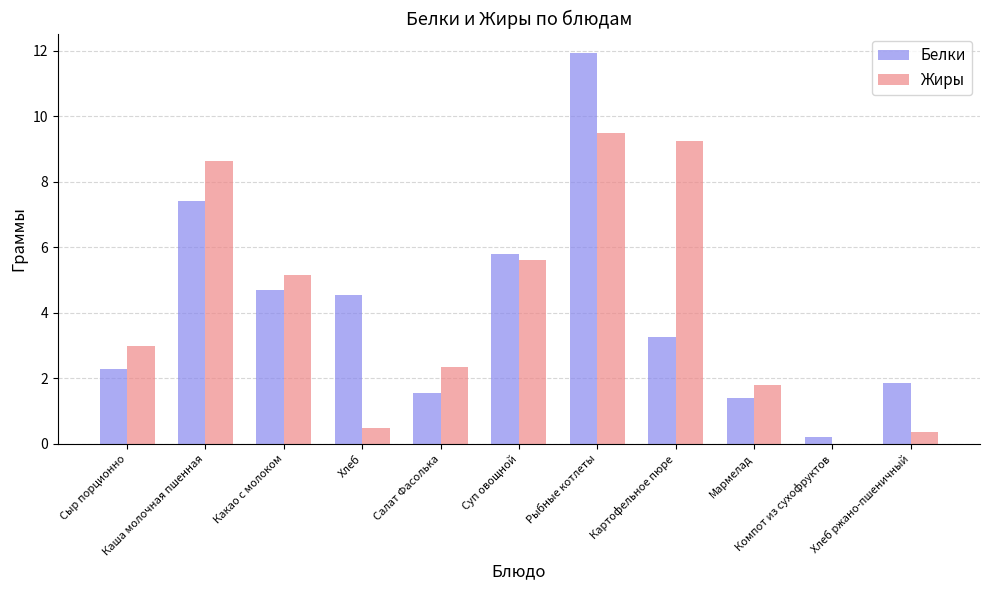

The Белки series shows 2.1 at Салат Фасолька. True or false?

False